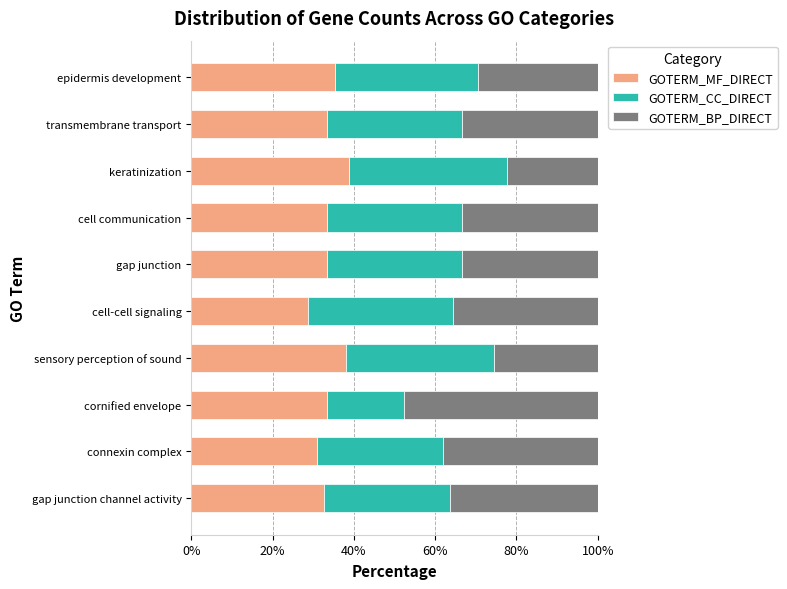

What is the total value across all series at epidermis development?

100.0